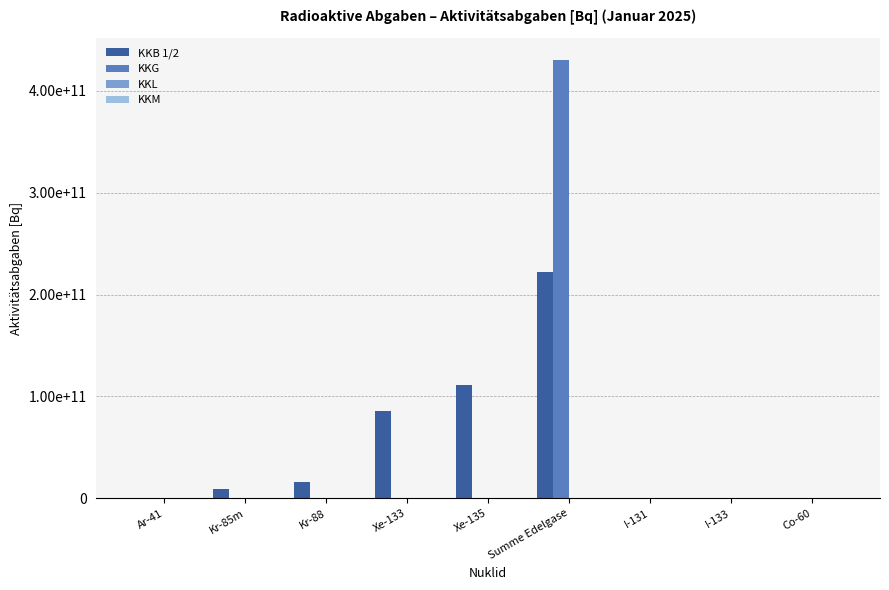

Which series changed the most between Kr-85m and Co-60?

KKB 1/2